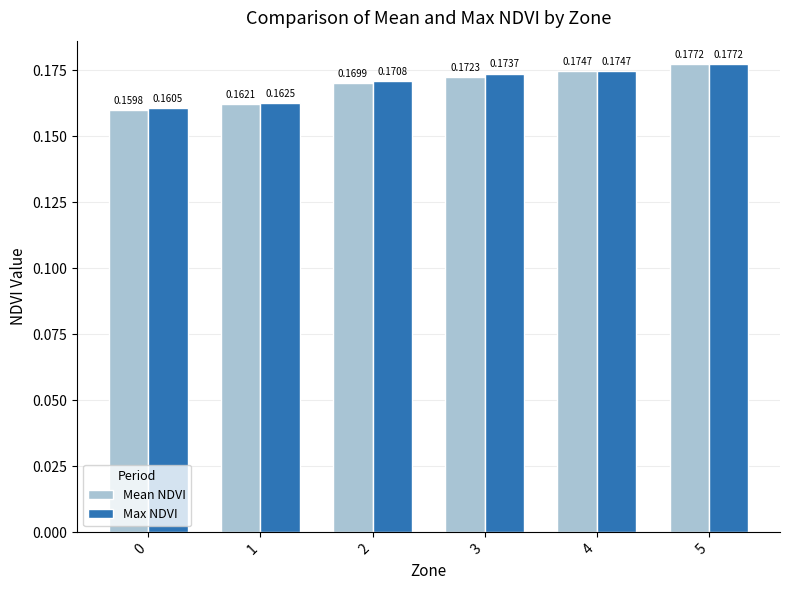

List the series in order of their overall mean, lowest first.

Mean NDVI, Max NDVI